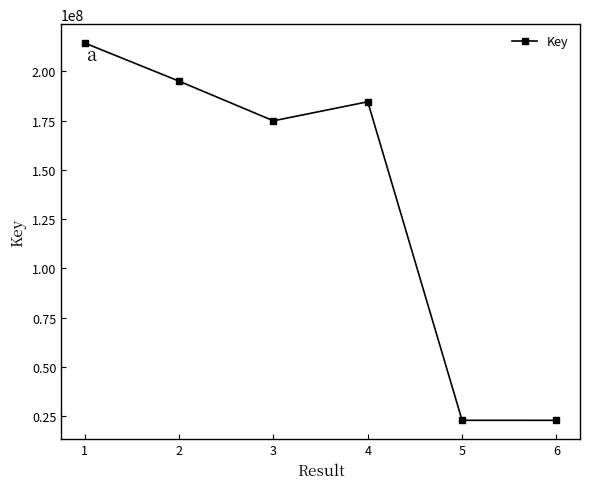

What is the difference between the maximum and minimum values?

191329919